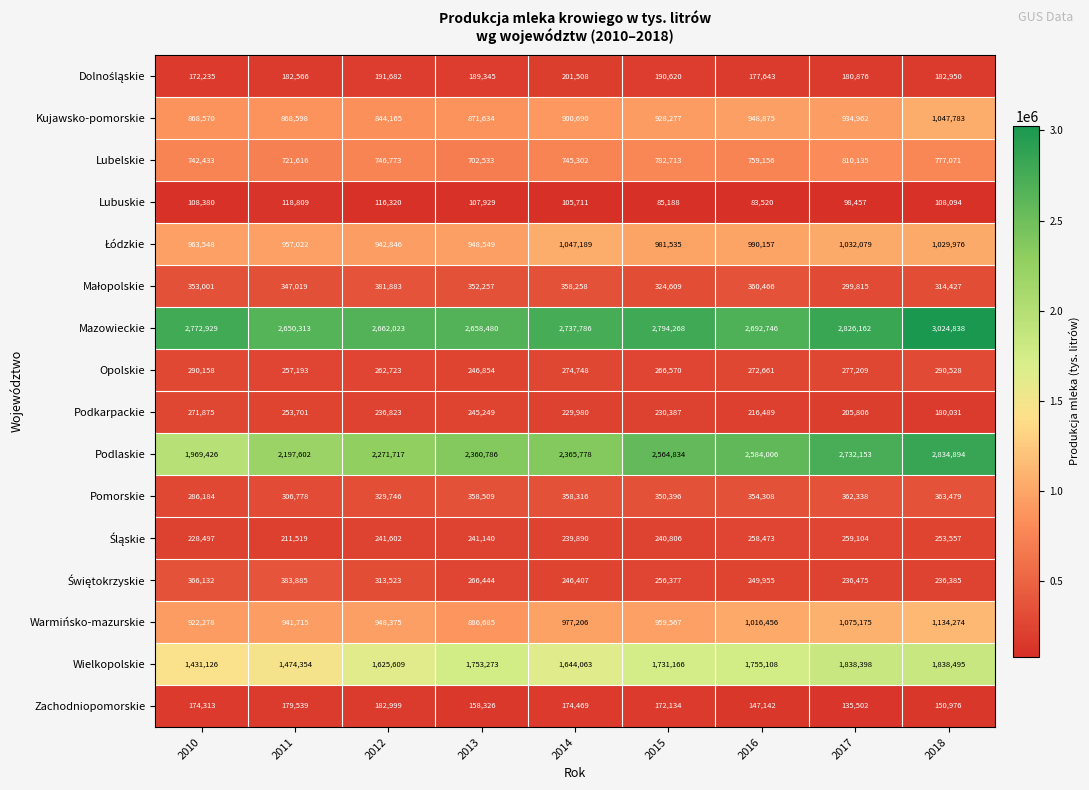

Count the number of data series in this chart.

16